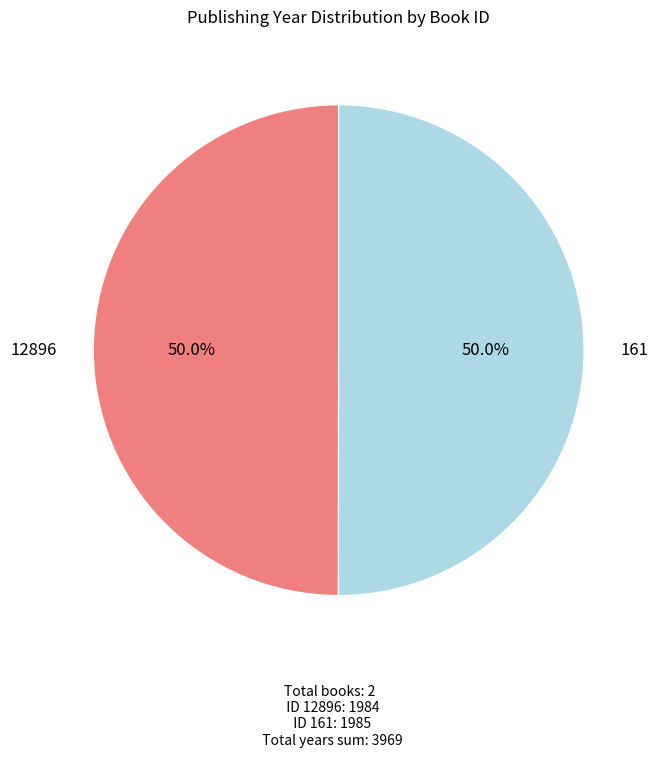

Is the sum of 12896 and 161 greater than half?

Yes